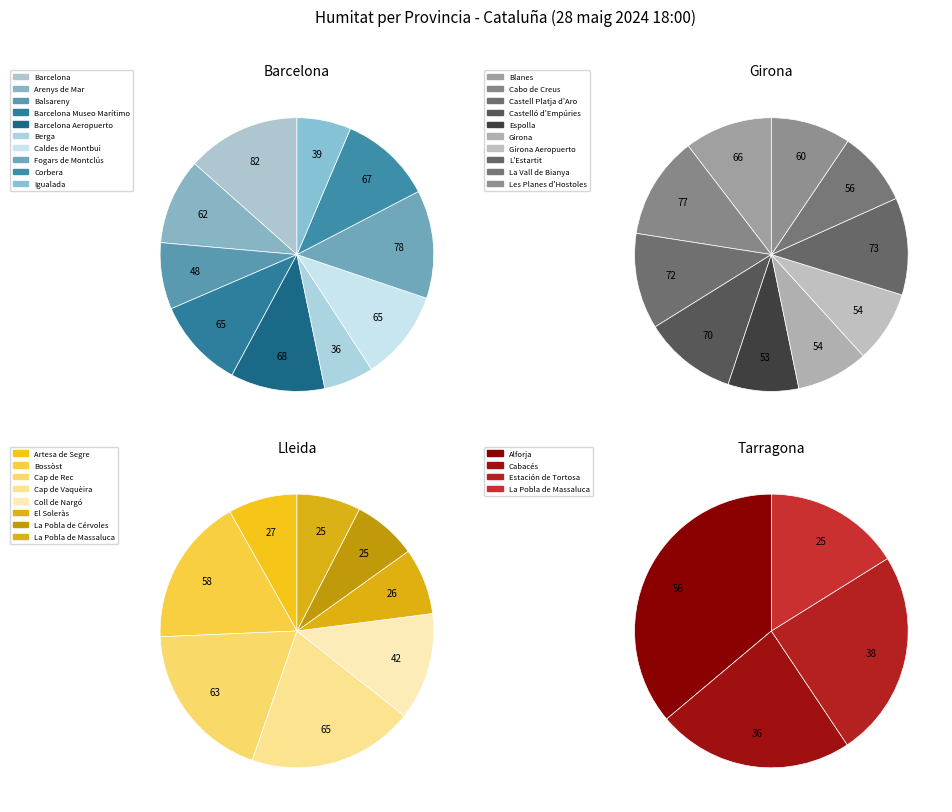

Count the number of slices in the pie.

4